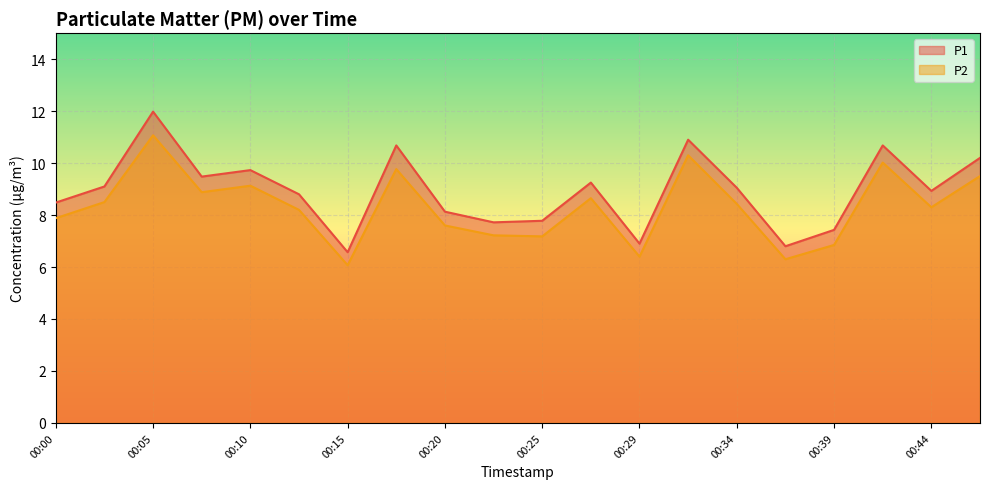

Reading left to right, what are all the values shown in this chart?

P1: 00:00=8.5	00:02=9.1	00:05=12.0	00:07=9.5	00:10=9.7	00:12=8.8	00:15=6.6	00:17=10.7	00:20=8.1	00:22=7.7	00:25=7.8	00:27=9.2	00:29=6.9	00:32=10.9	00:34=9.1	00:37=6.8	00:39=7.4	00:42=10.7	00:44=8.9	00:47=10.2
P2: 00:00=7.9	00:02=8.5	00:05=11.1	00:07=8.9	00:10=9.1	00:12=8.2	00:15=6.1	00:17=9.8	00:20=7.6	00:22=7.2	00:25=7.2	00:27=8.7	00:29=6.4	00:32=10.3	00:34=8.4	00:37=6.3	00:39=6.8	00:42=10.0	00:44=8.3	00:47=9.5